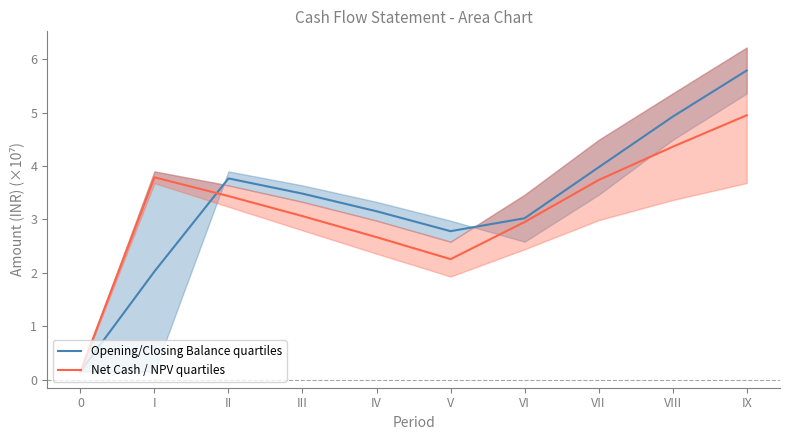

What are all the series names shown in the legend?

Opening/Closing Balance quartiles, Net Cash / NPV quartiles